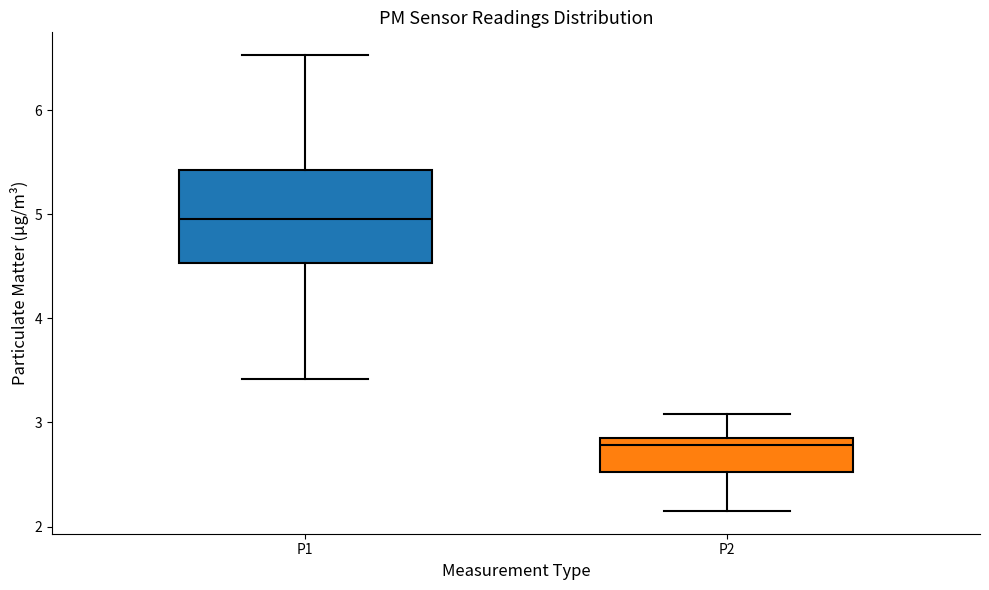

Which box has the lowest median line?

P2